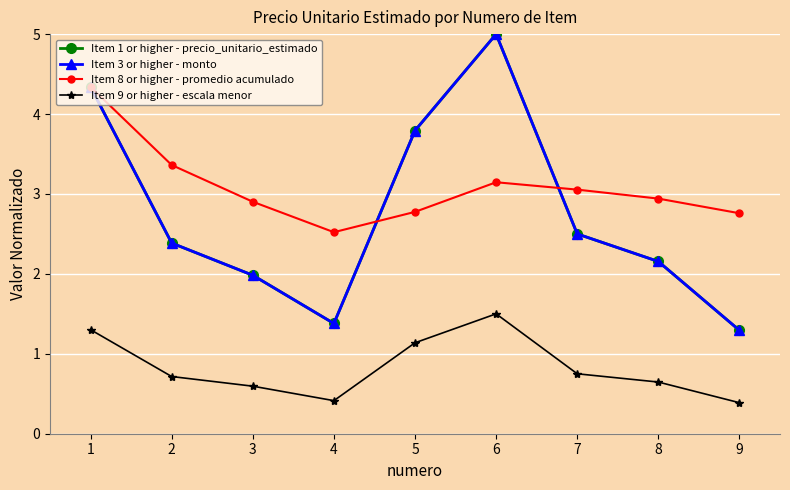

What is the value of the Item 8 or higher - promedio acumulado point at the 3rd from the left?

2.9